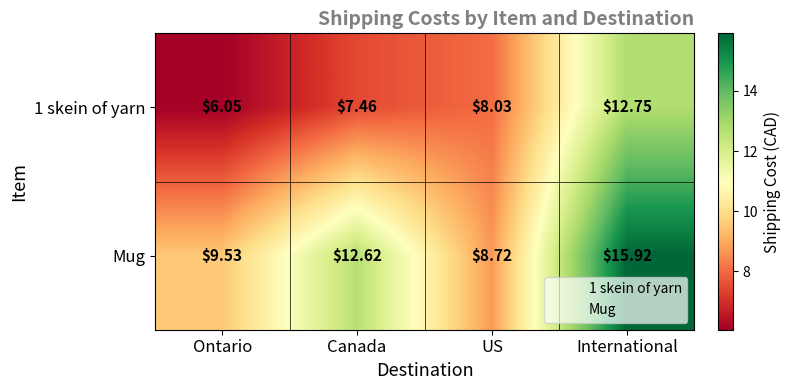

Where does the 1 skein of yarn series first go above 8?

US